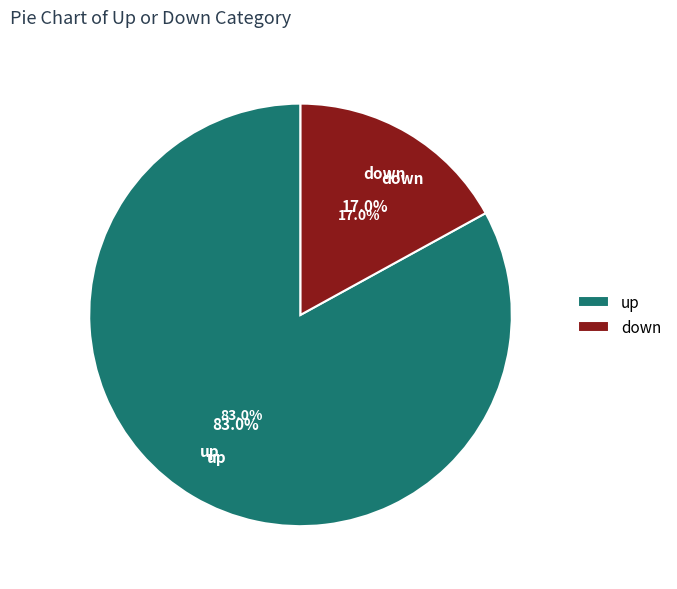

Which slice is the largest?

up